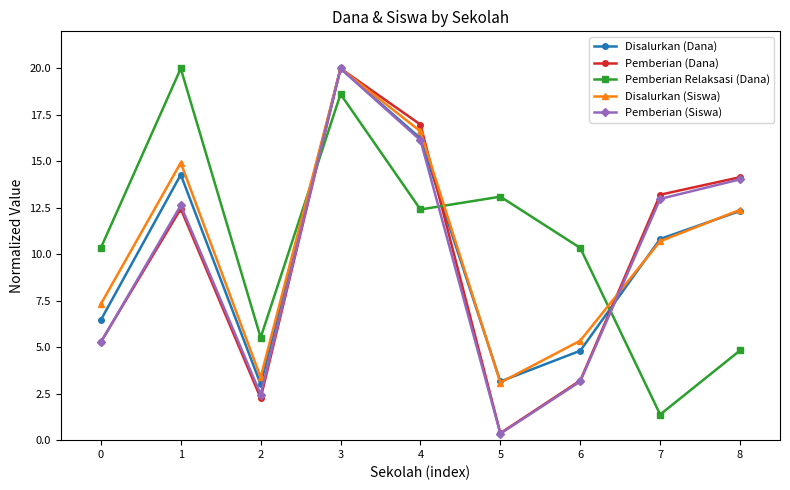

True or false: Disalurkan (Siswa) has a value of 4.1 at 5.

False